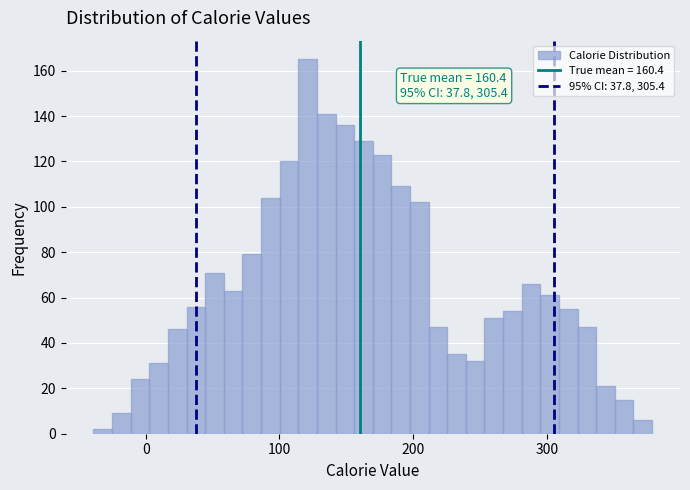

Read against the x-axis, roughly where is the centre of the tallest bar?

120